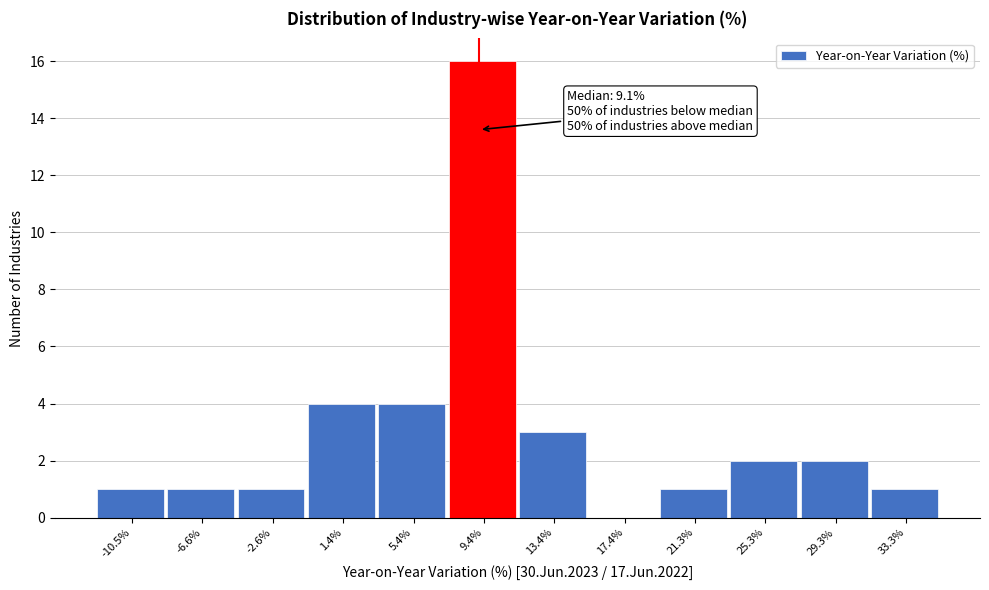

Which range on the x-axis has the tallest bar?

7.5 to 11.5